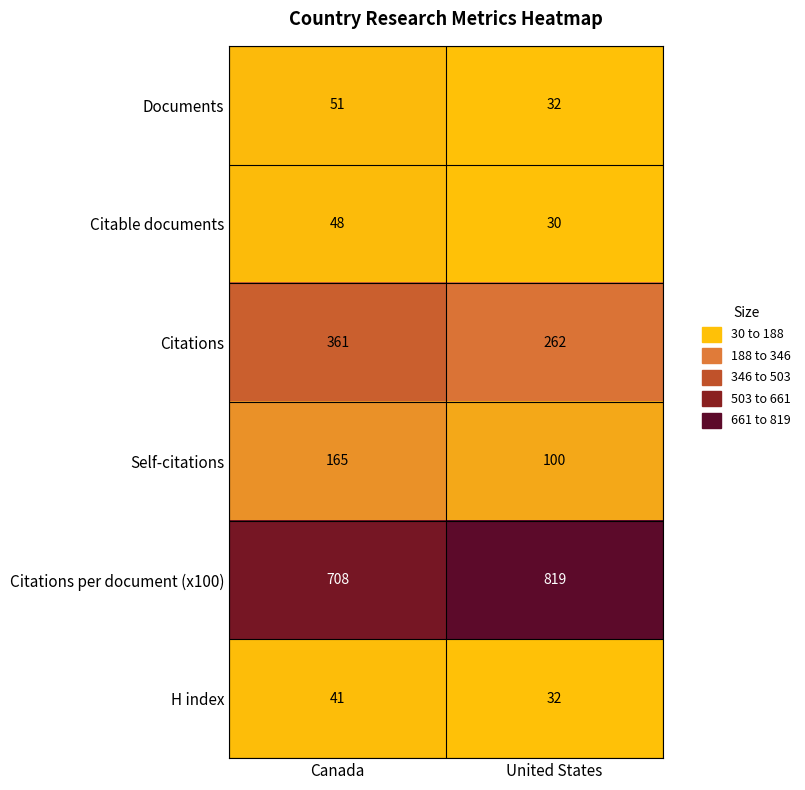

What is the minimum value shown in the chart?

30